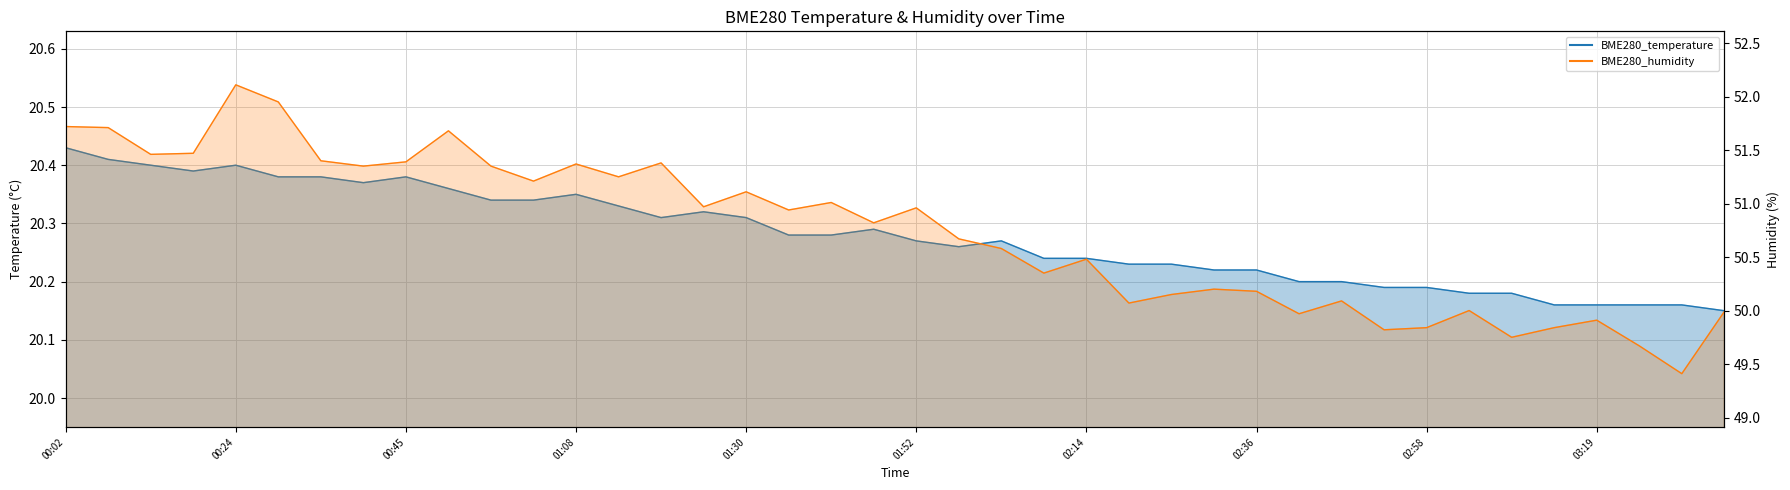

Which label corresponds to the smallest value in the chart?

03:35